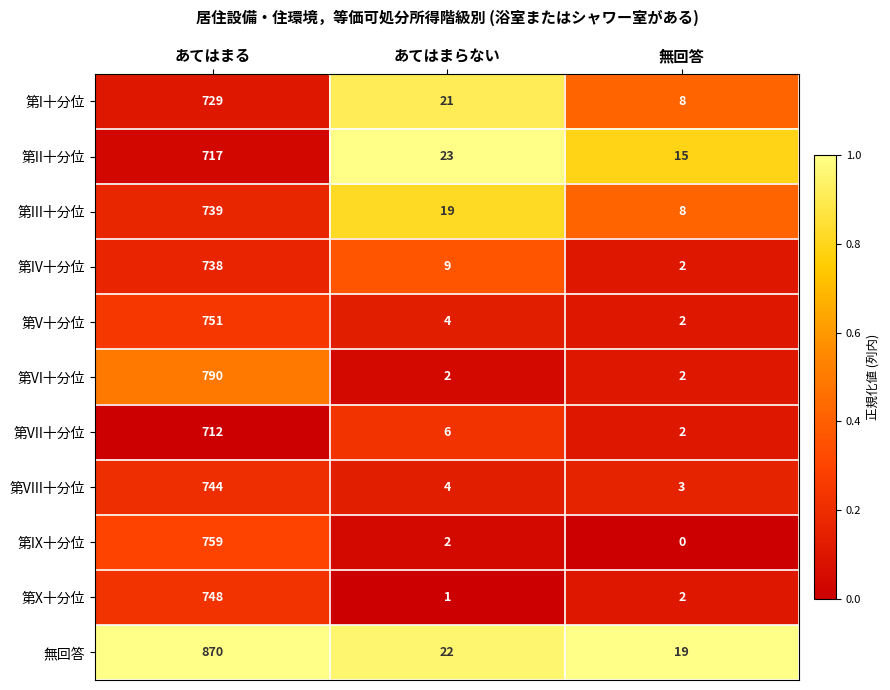

What is the total value across all series at あてはまらない?

113